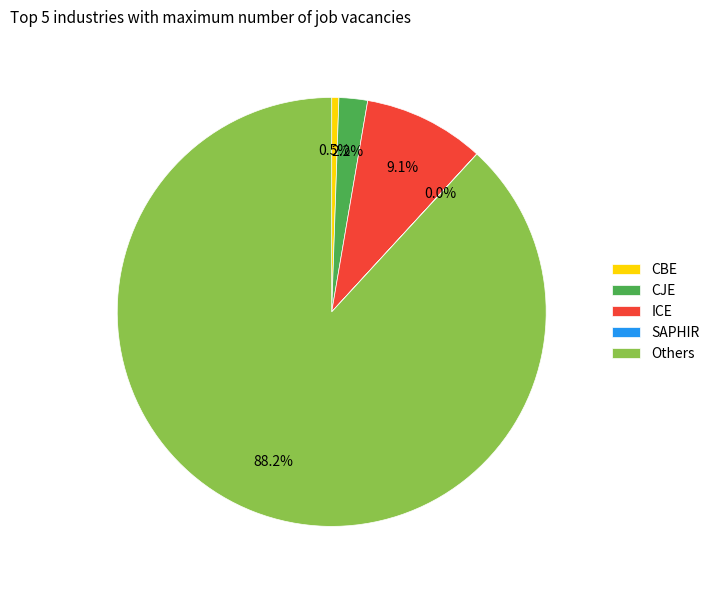

Between CBE and Others, which is larger?

Others